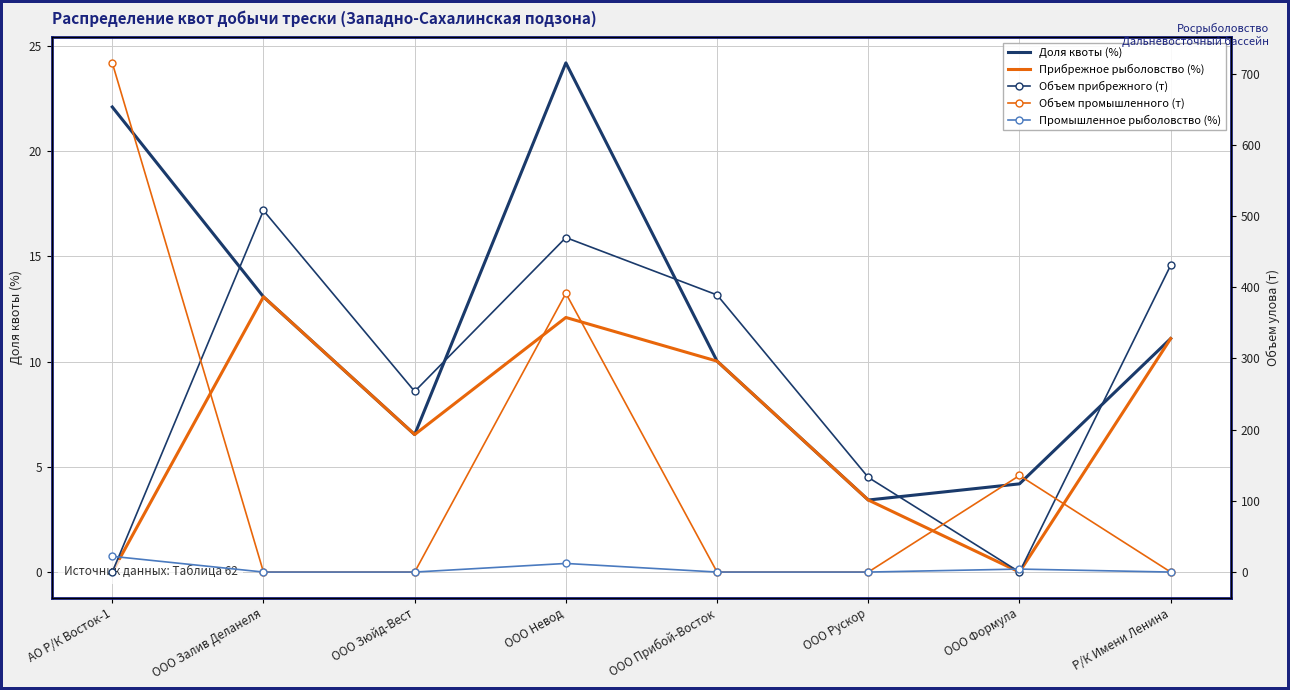

What are all the series names shown in the legend?

Доля квоты (%), Прибрежное рыболовство (%), Объем прибрежного (т), Объем промышленного (т), Промышленное рыболовство (%)